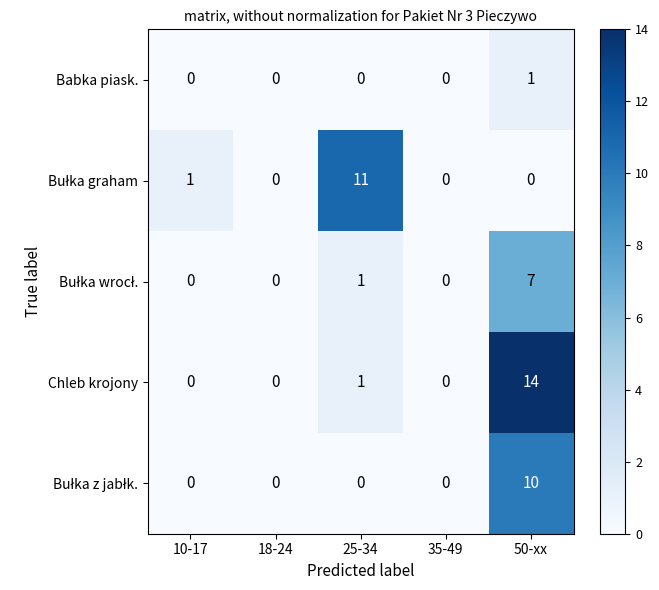

How many data points does each series have?

5